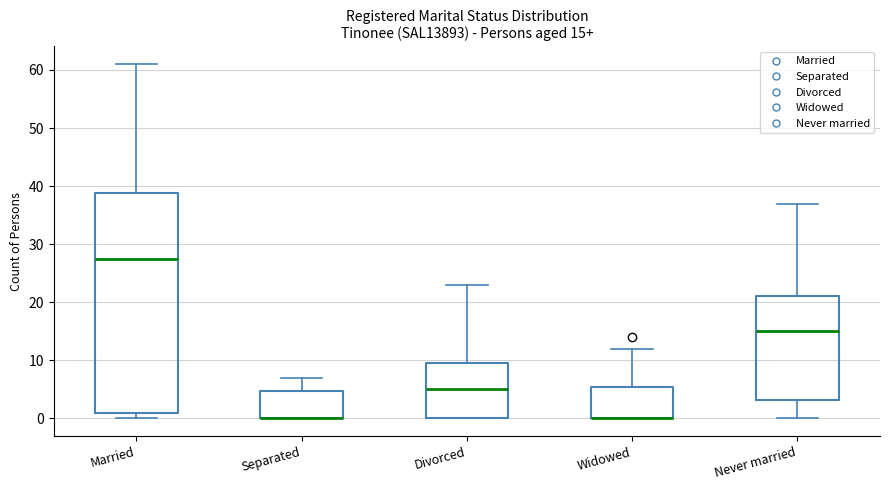

Which box is the tallest, from its lower edge to its upper edge?

Married